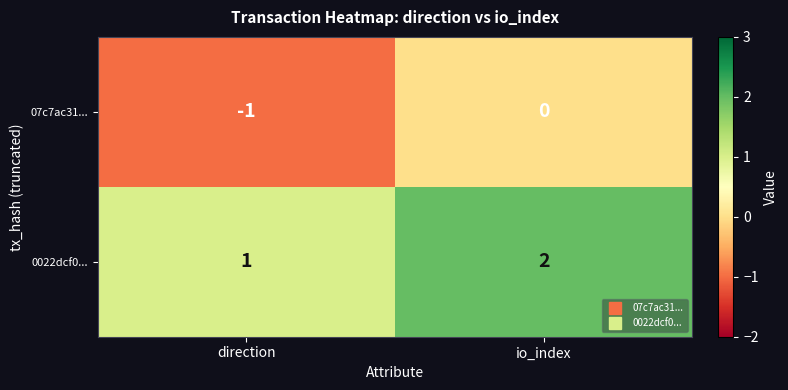

Rank the series by their maximum value, from highest to lowest.

0022dcf0..., 07c7ac31...